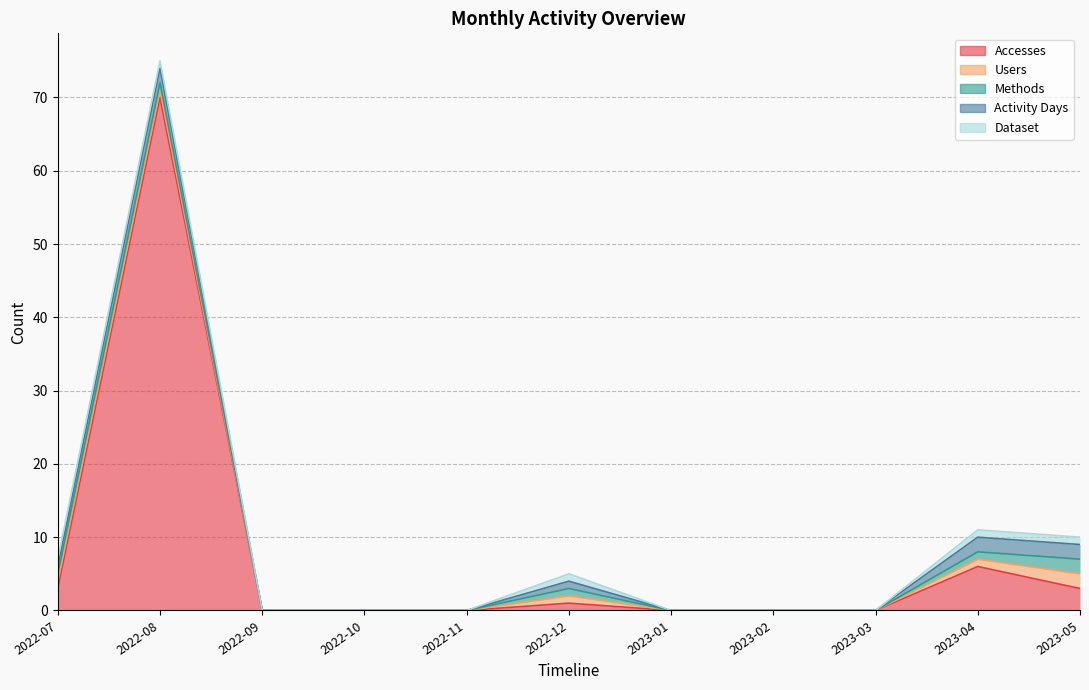

What is the difference between the maximum and minimum values in the Dataset series?

1